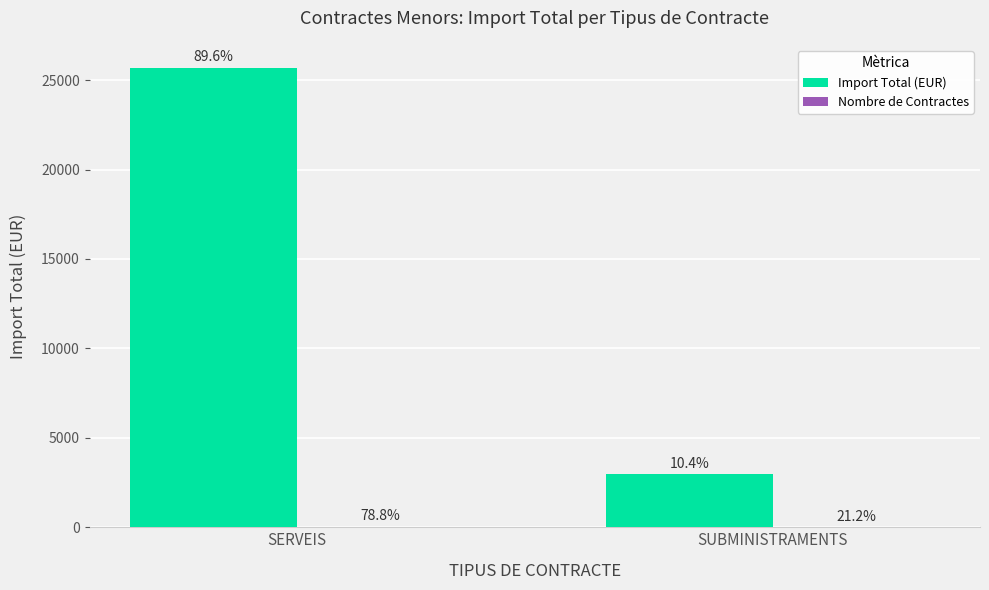

Does the chart contain stacked bars?

No